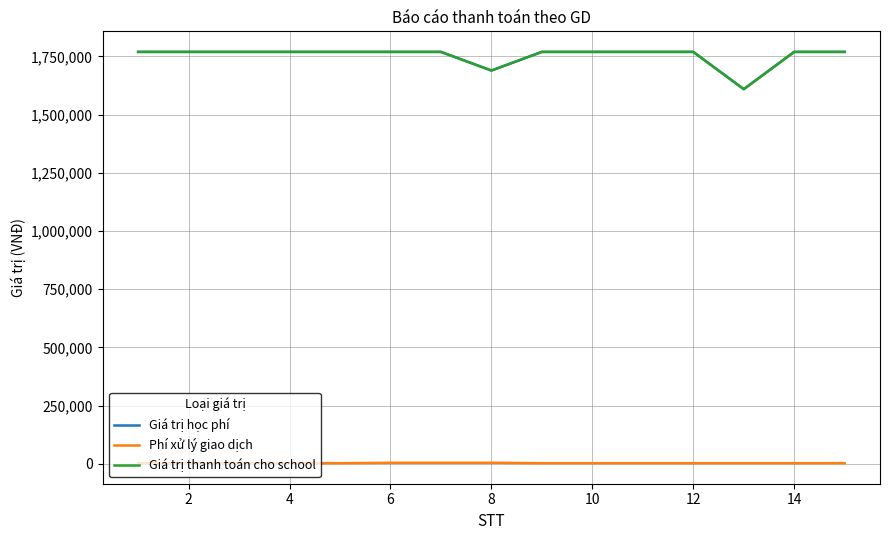

Does the chart display data point markers on the line(s)?

No